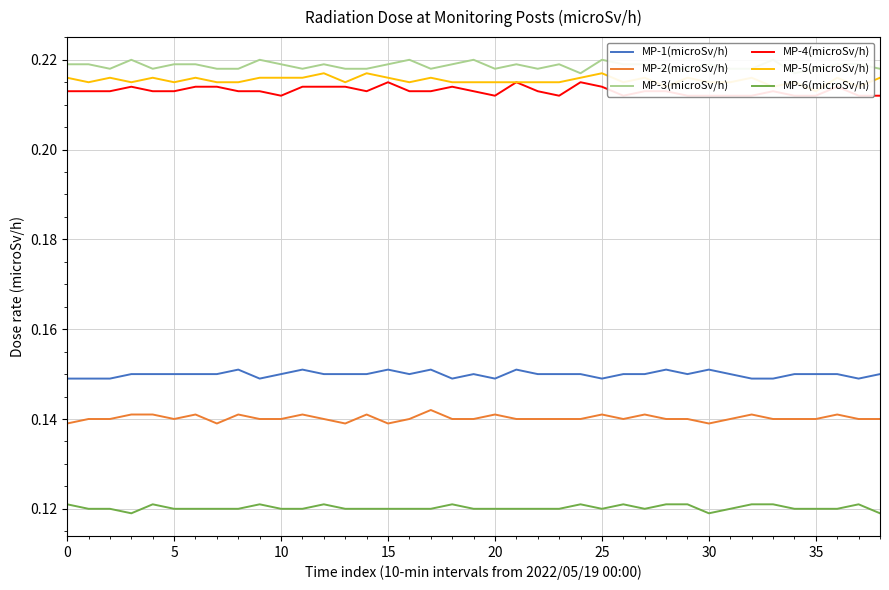

True or false: MP-1(microSv/h) and MP-6(microSv/h) intersect in this chart.

False